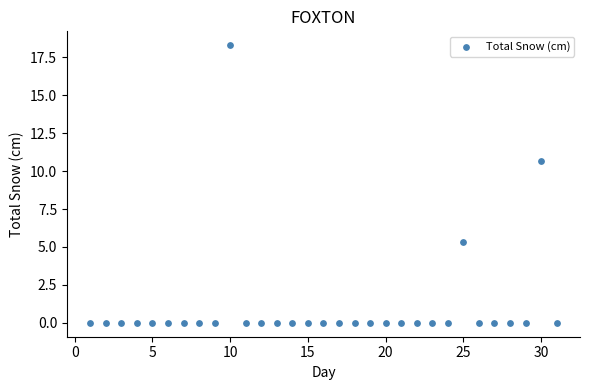

What is the range of X values (max minus min)?

30.0